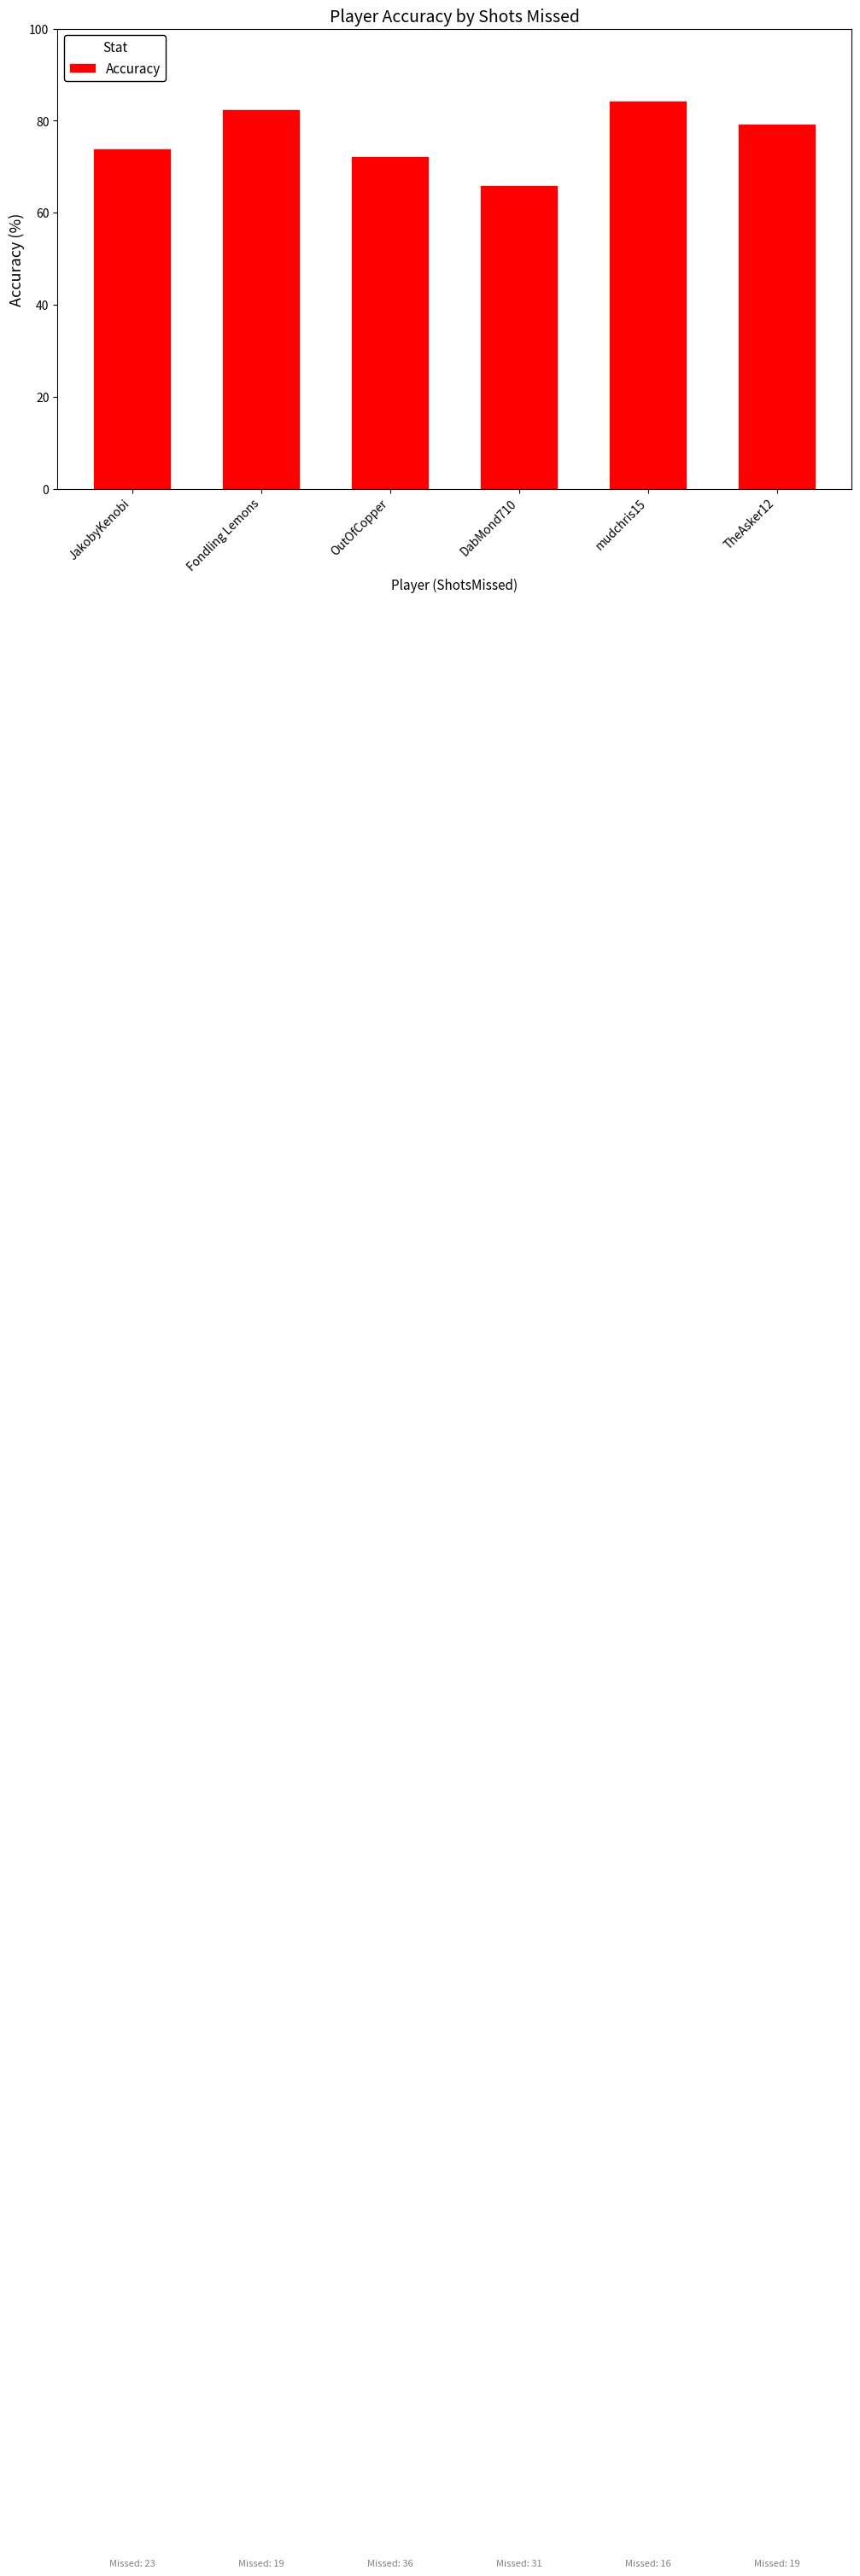

At which category does the chart reach its minimum across all series?

DabMond710